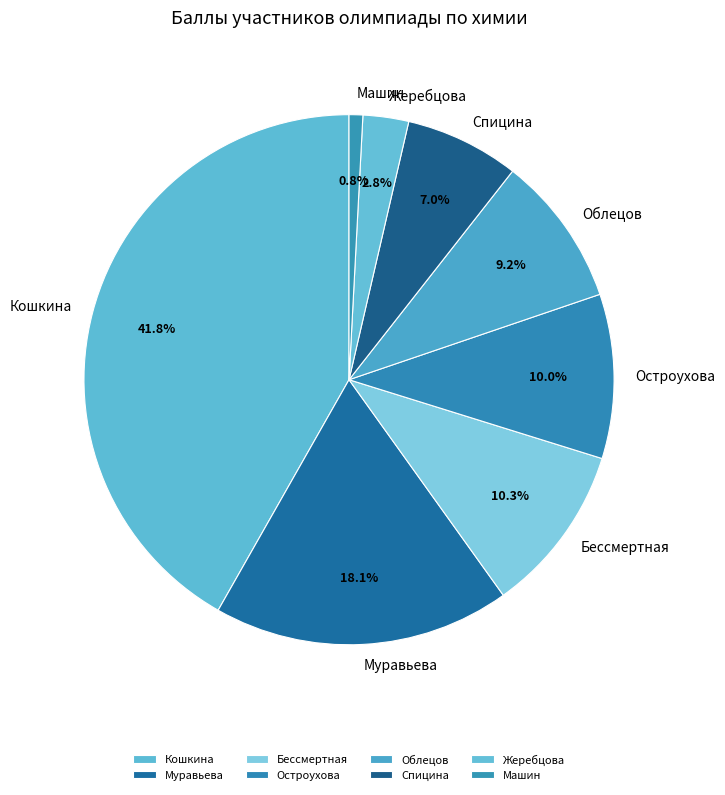

True or false: Спицина accounts for 17% of the total.

False